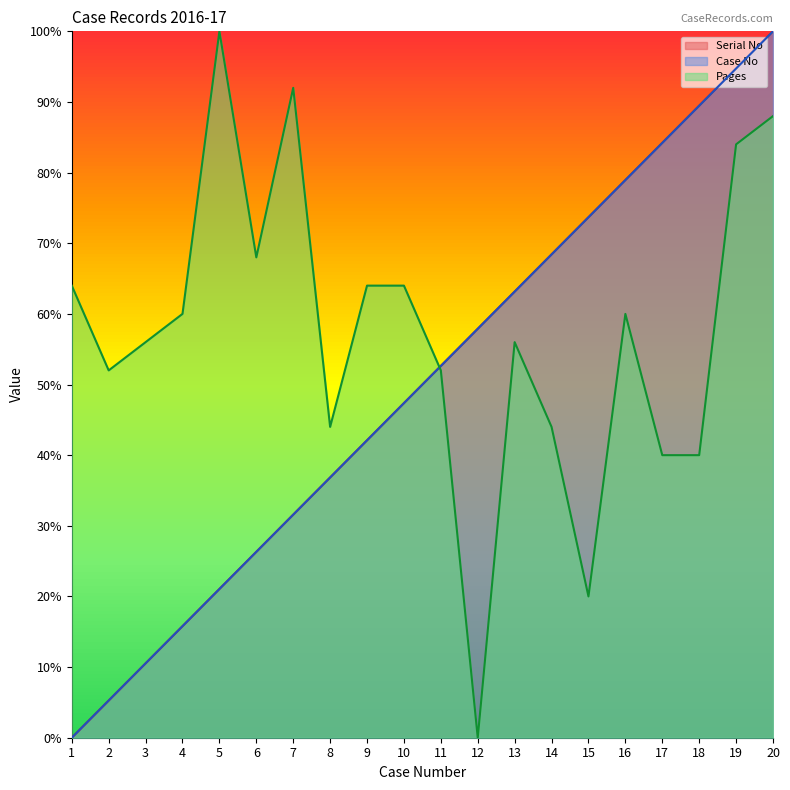

What is the total value across all series at 14?

180.8